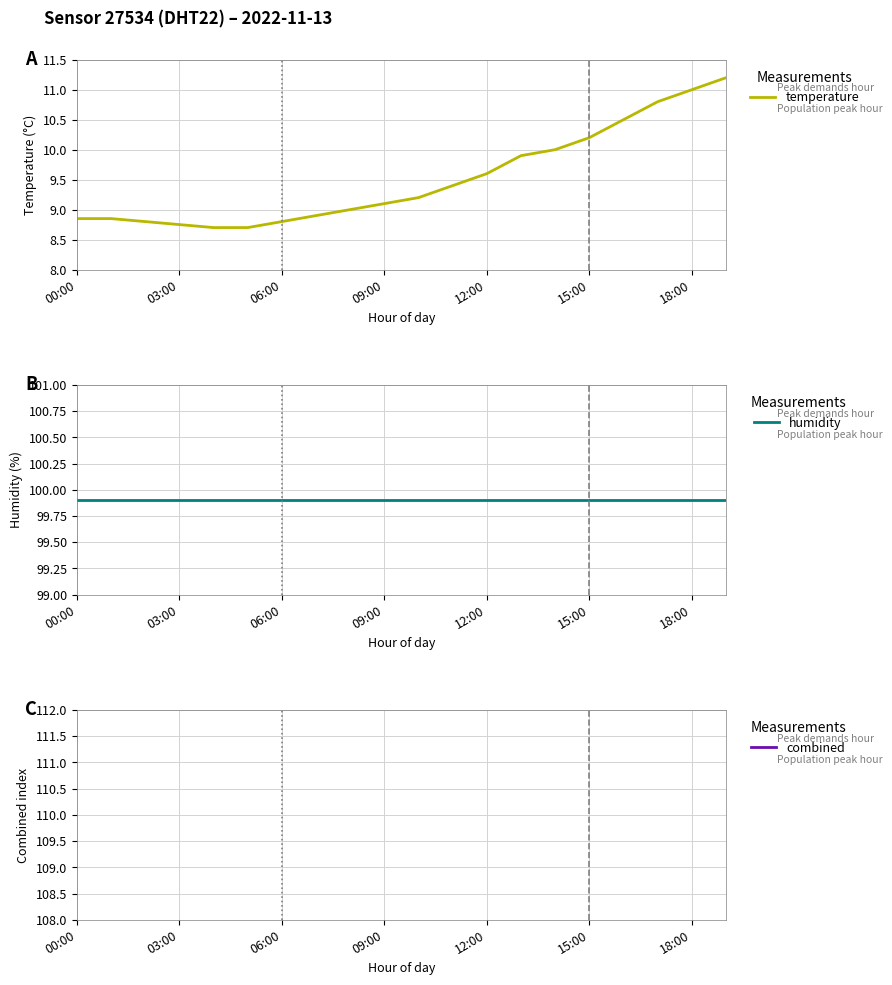

What is the spread (max minus min) of values at 13?

90.0